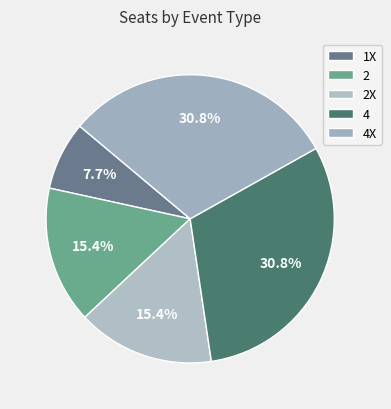

To the nearest percent, what is the difference between the largest and smallest slice percentages?

23%